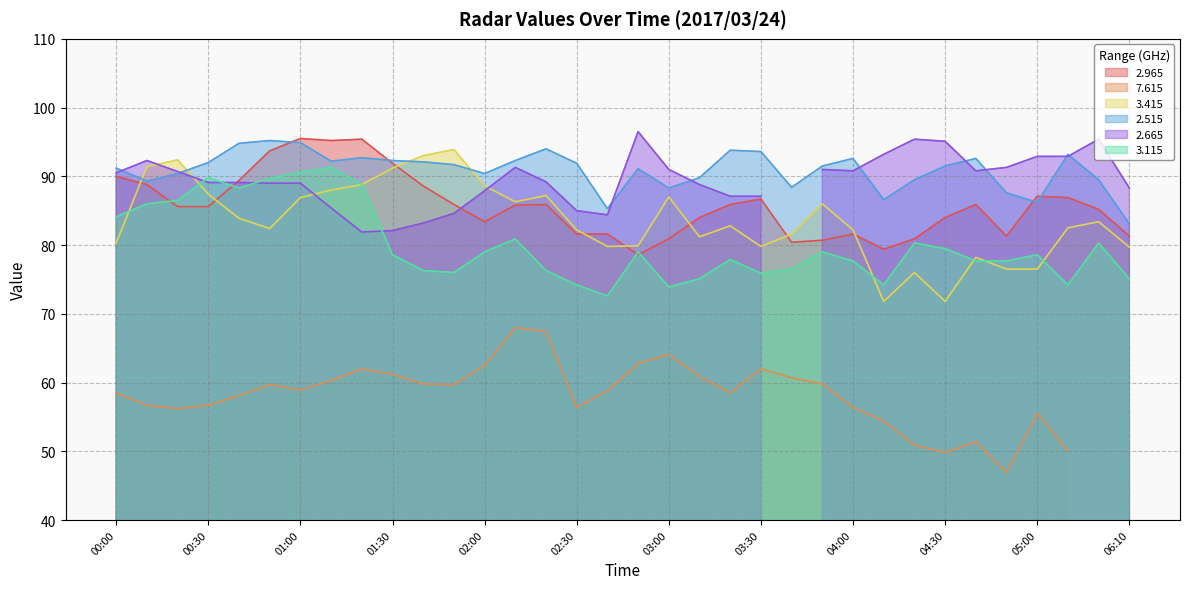

Rank the categories by   2.515 value from highest to lowest.

00:50, 01:00, 00:40, 02:20, 03:20, 03:30, 05:10, 01:20, 04:00, 04:40, 01:30, 02:10, 01:10, 01:40, 00:30, 02:30, 01:50, 03:50, 04:30, 00:00, 02:50, 00:20, 02:00, 03:10, 04:20, 05:20, 00:10, 03:40, 03:00, 04:50, 04:10, 05:00, 02:40, 06:10